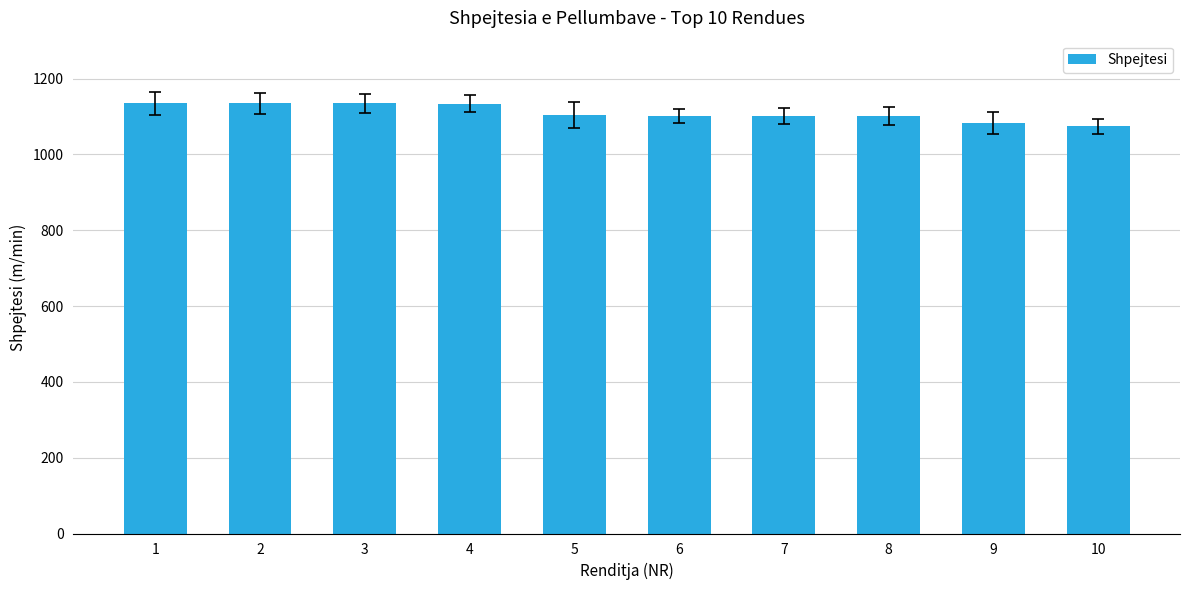

The value at 5 is 1103.8. True or false?

True